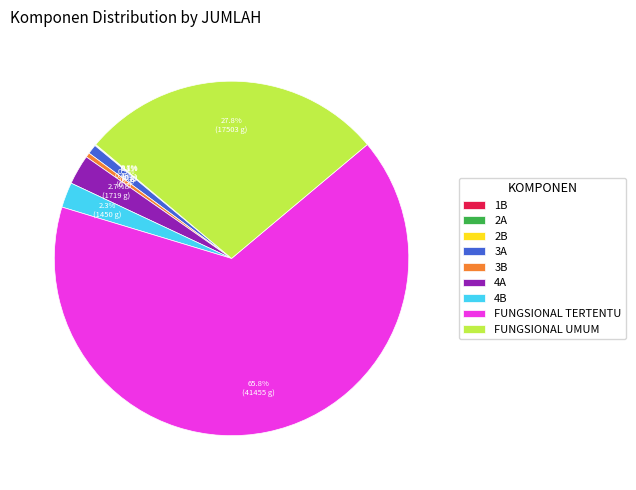

Approximately how many times larger is the value at FUNGSIONAL UMUM compared to 3A?

32.0